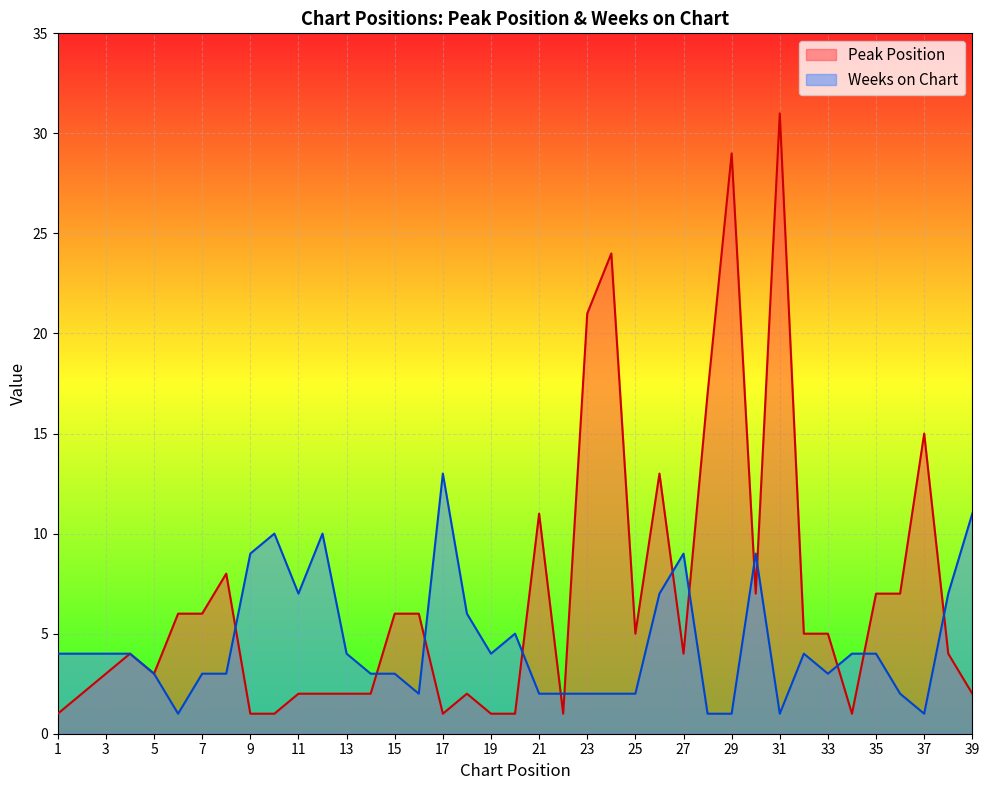

What are all the series names shown in the legend?

Peak Position, Weeks on Chart